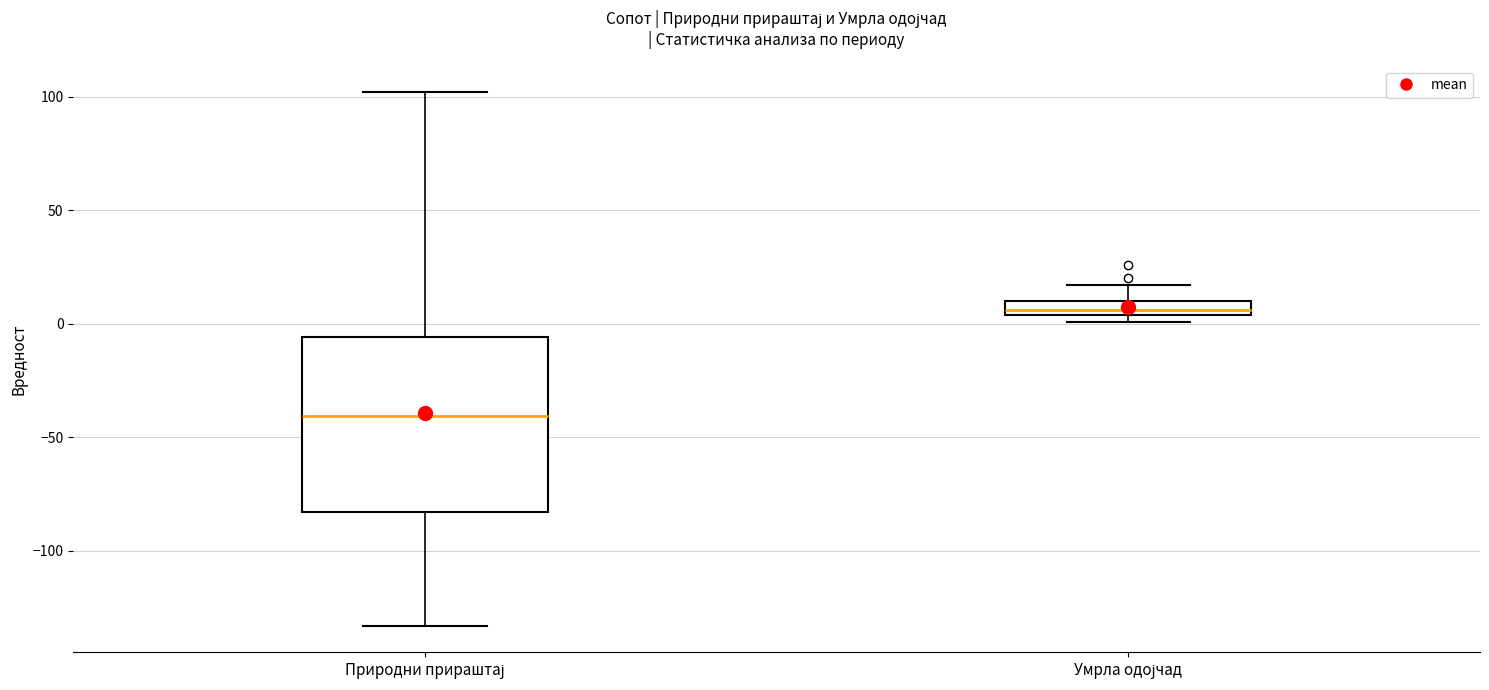

Which box has the lowest median line?

Природни прираштај